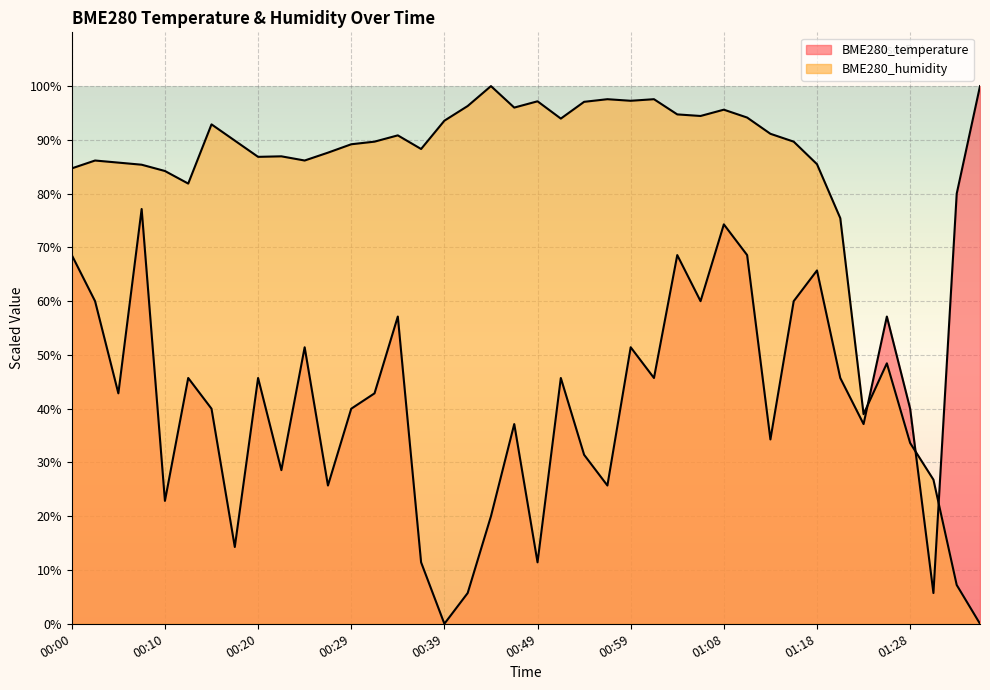

How many intersections are there between BME280_humidity and BME280_temperature?

3